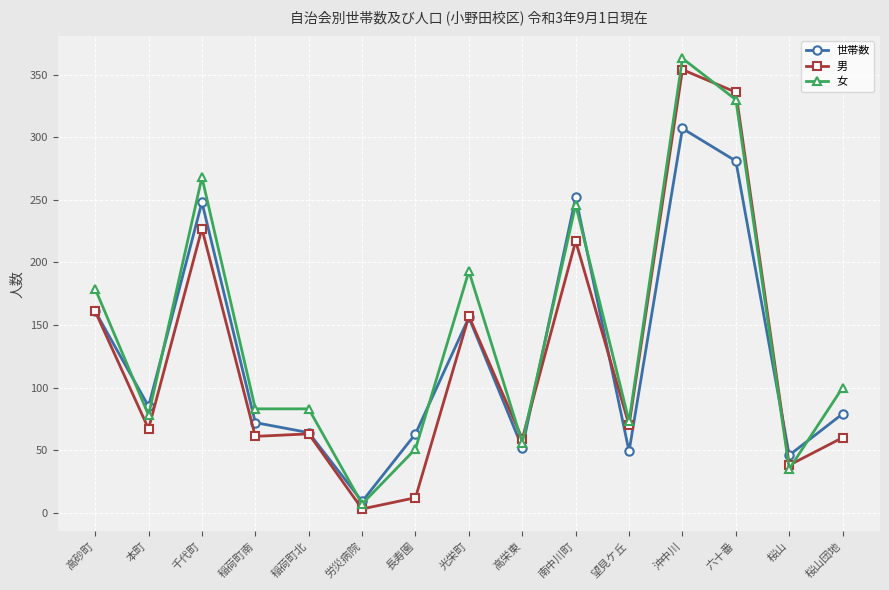

What is the label of the 4th point from the right?

沖中川